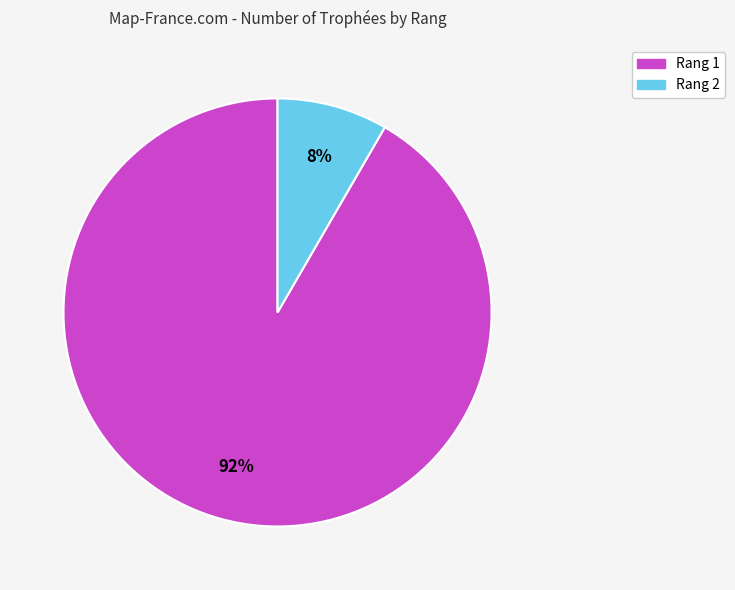

To the nearest percent, what is the average slice percentage?

50%